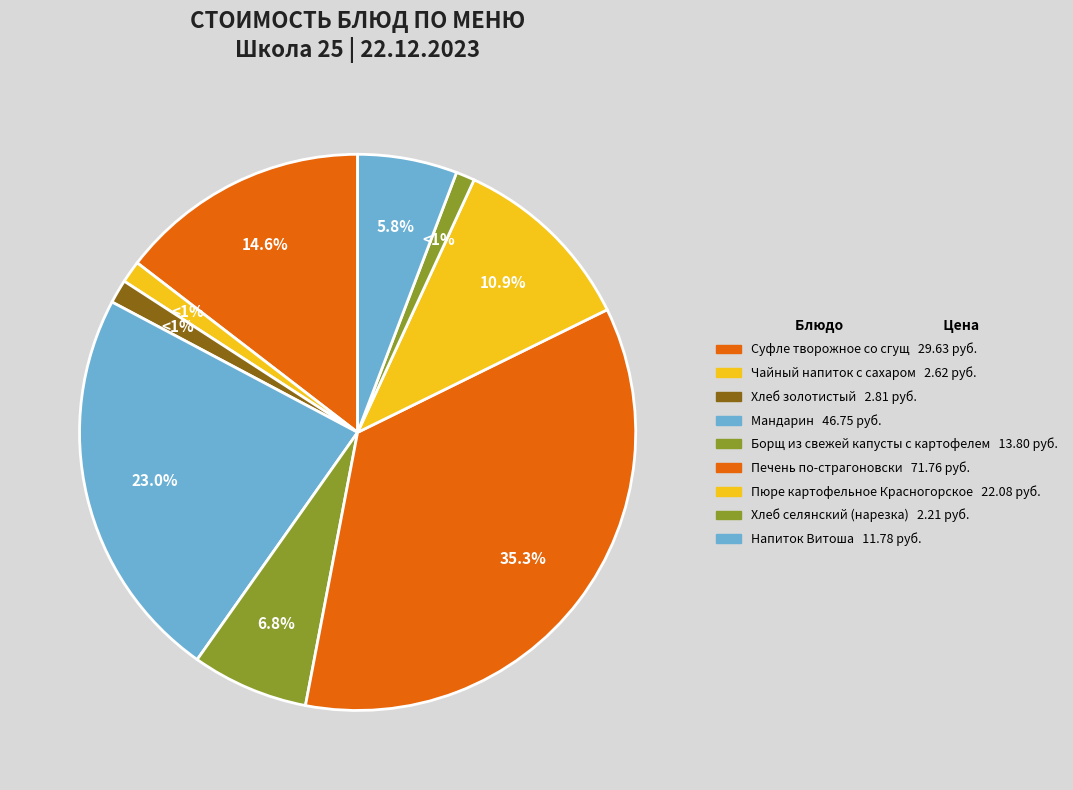

To the nearest percent, what is the difference between the largest and smallest slice percentages?

34%